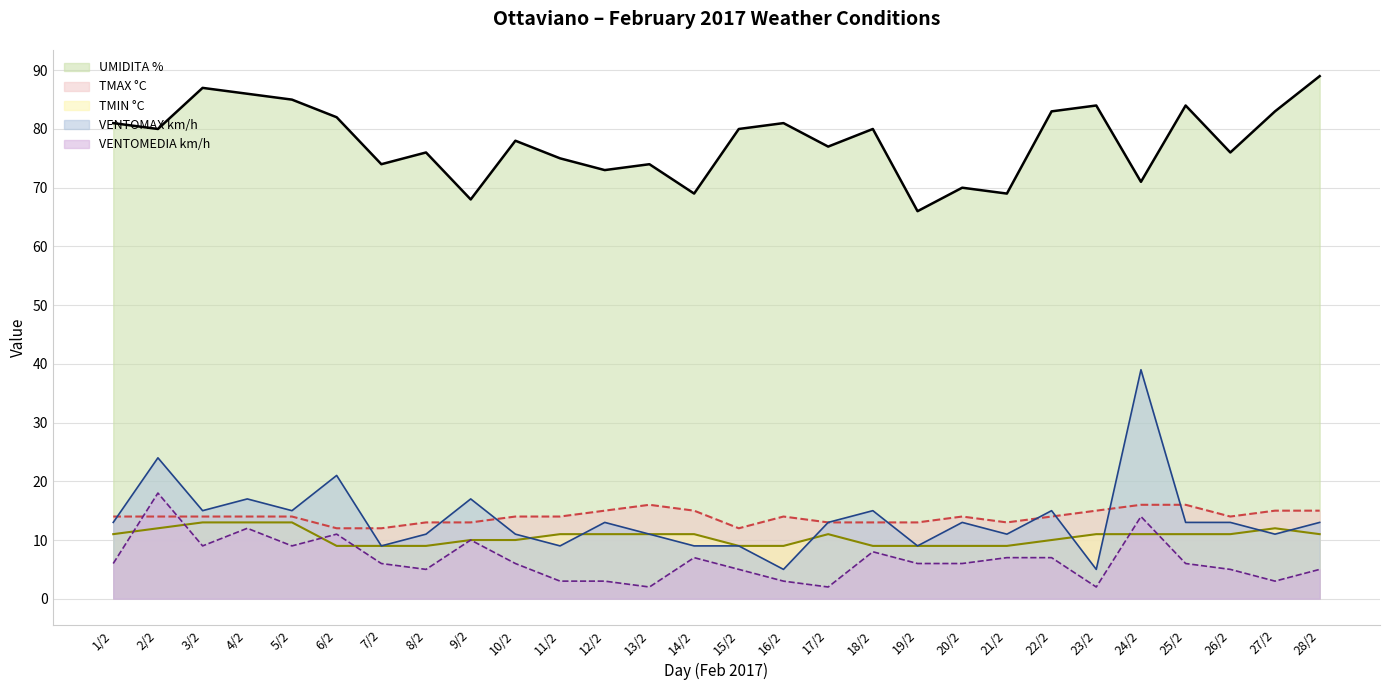

Count the number of categories in the chart.

28